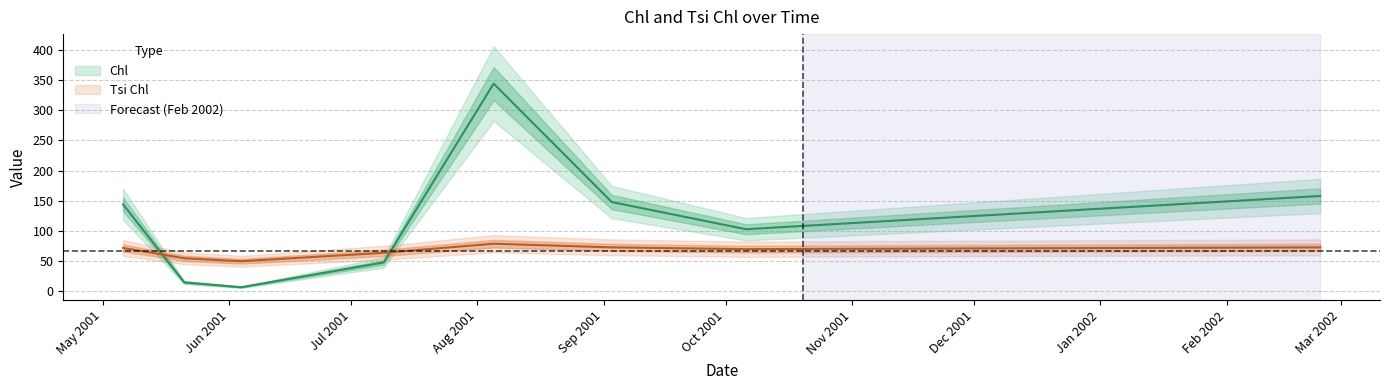

What is the label of the 8th point from the left?

02/24/2002